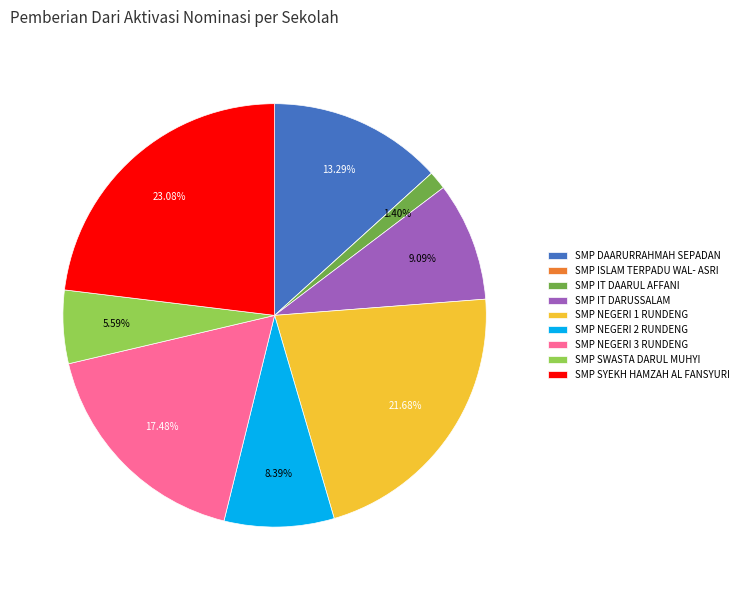

Between SMP SYEKH HAMZAH AL FANSYURI and SMP SWASTA DARUL MUHYI, which is larger?

SMP SYEKH HAMZAH AL FANSYURI